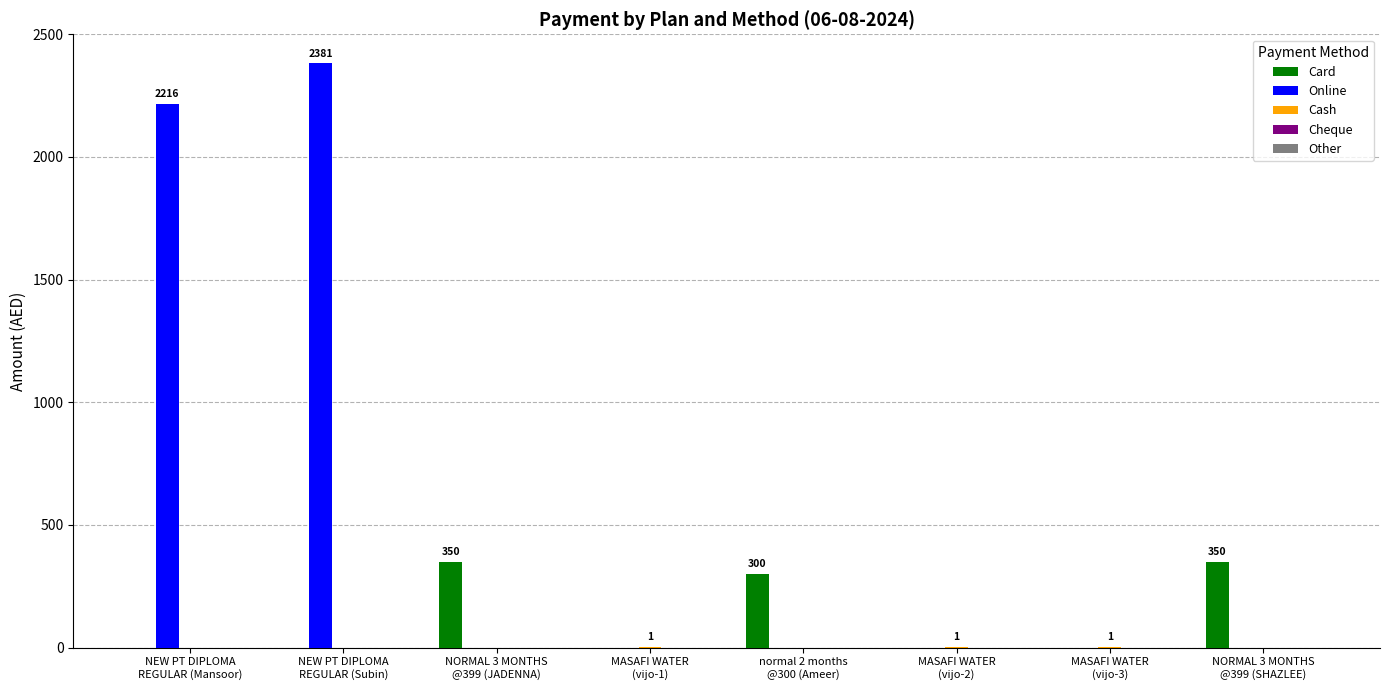

What is the maximum value shown in the chart?

2381